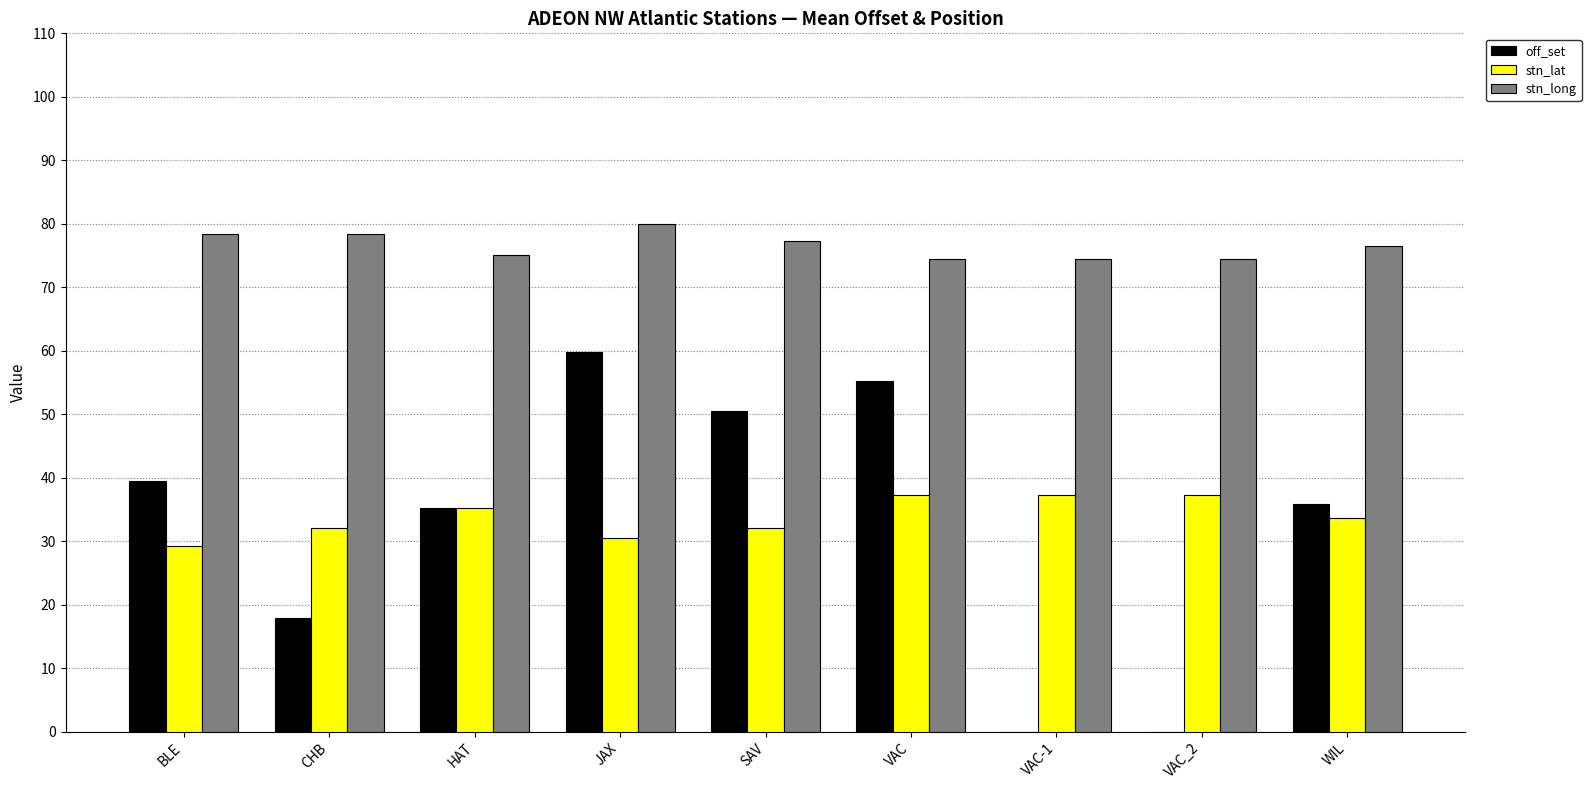

What is the sum of all stn_long values?

689.1